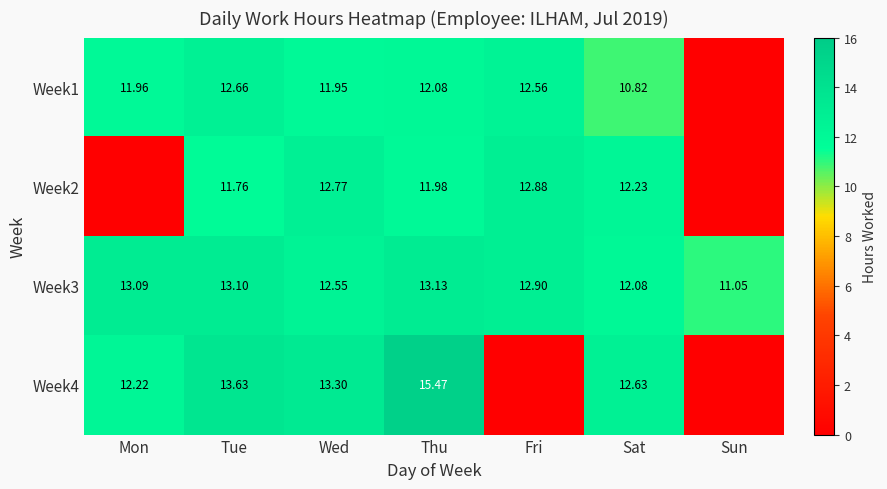

List the labels in order of Week3 value, smallest first.

Sun, Sat, Wed, Fri, Mon, Tue, Thu